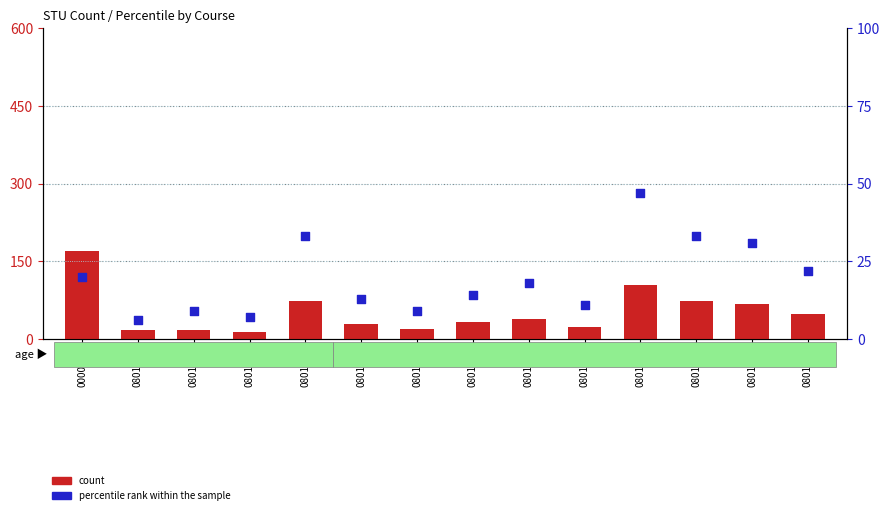

Which series has the largest Y range (max minus min)?

count